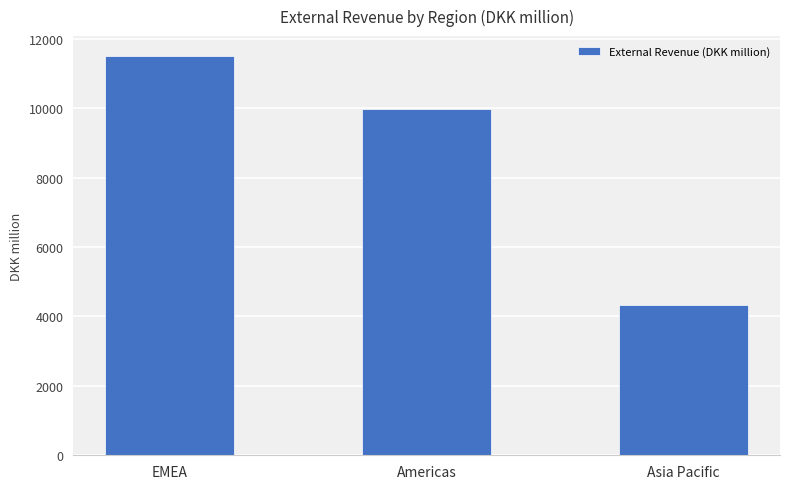

Which has a higher value, Americas or EMEA?

EMEA